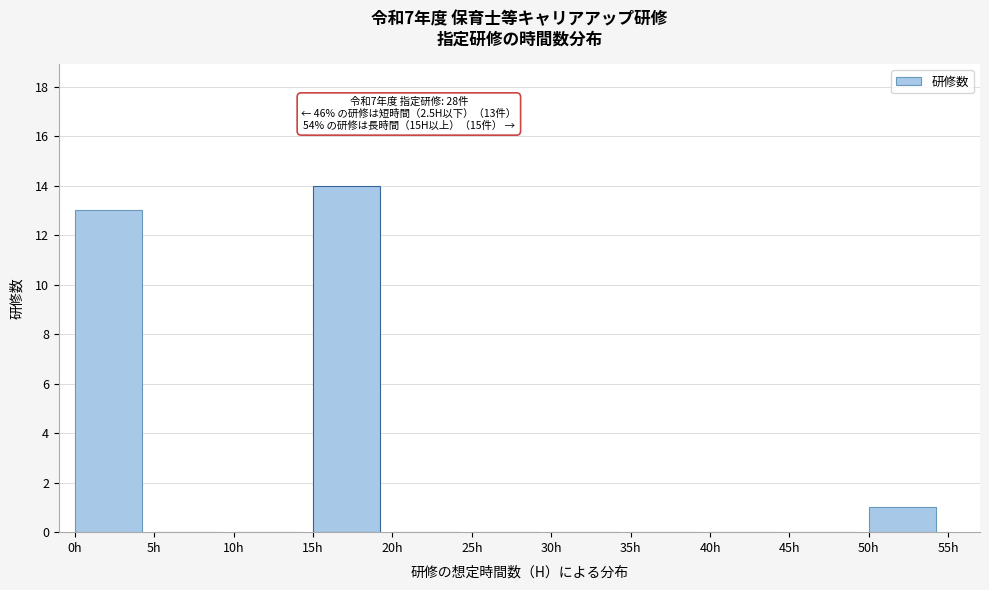

Which range on the x-axis has the tallest bar?

15 to 20